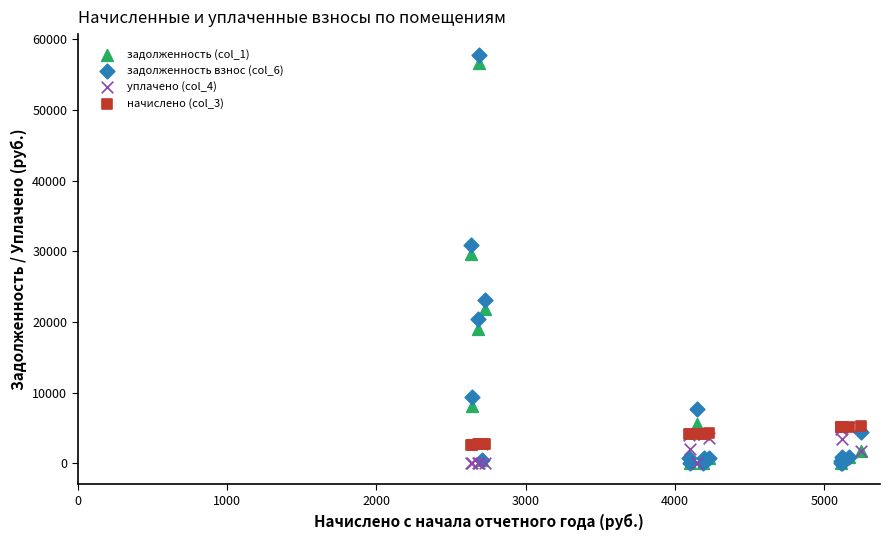

What are all the series names shown in the legend?

задолженность (col_1), задолженность взнос (col_6), уплачено (col_4), начислено (col_3)